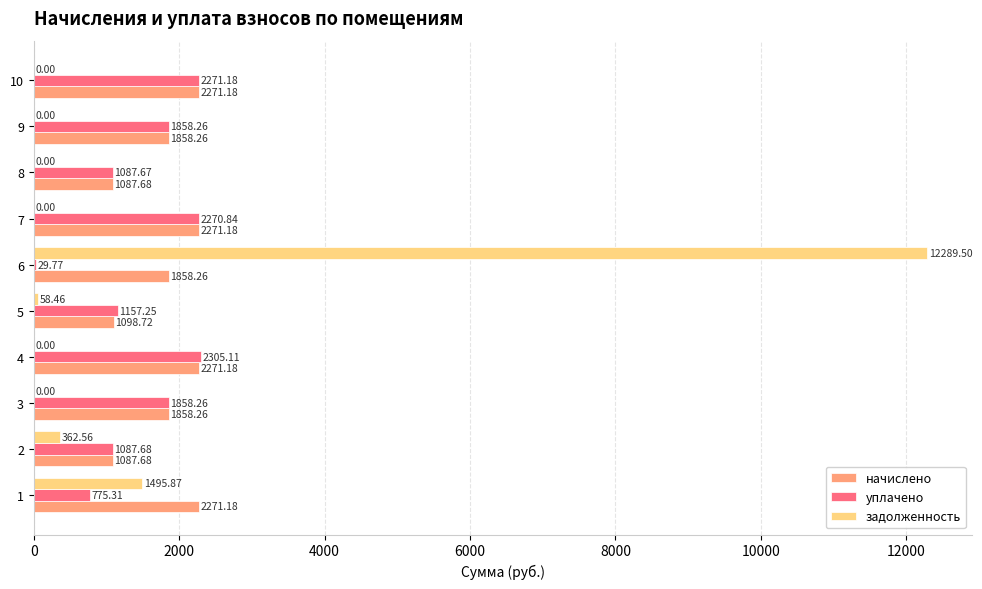

What is the sum of all задолженность values?

14206.4